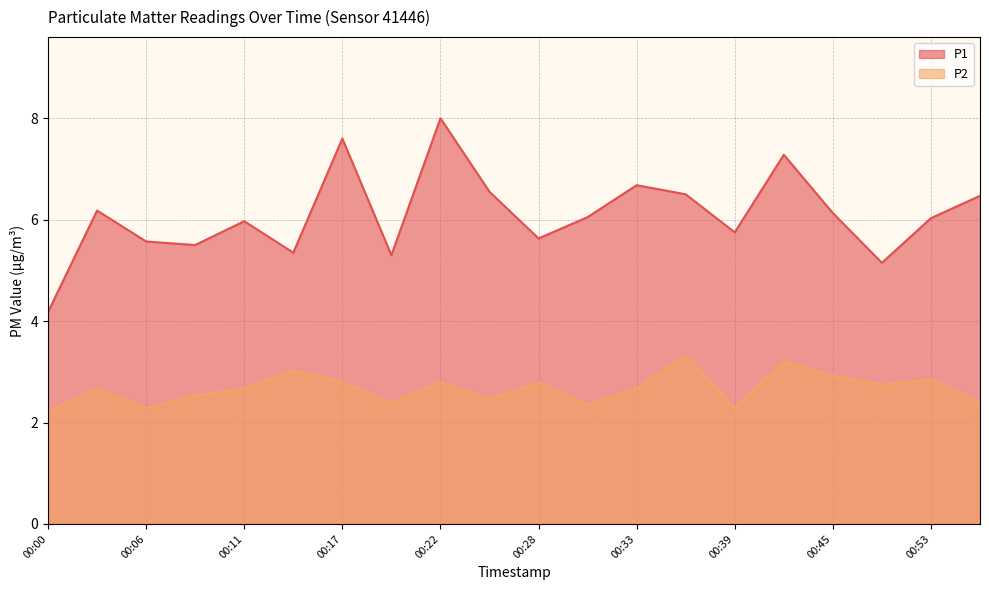

Where is the first local minimum for P1?

00:09